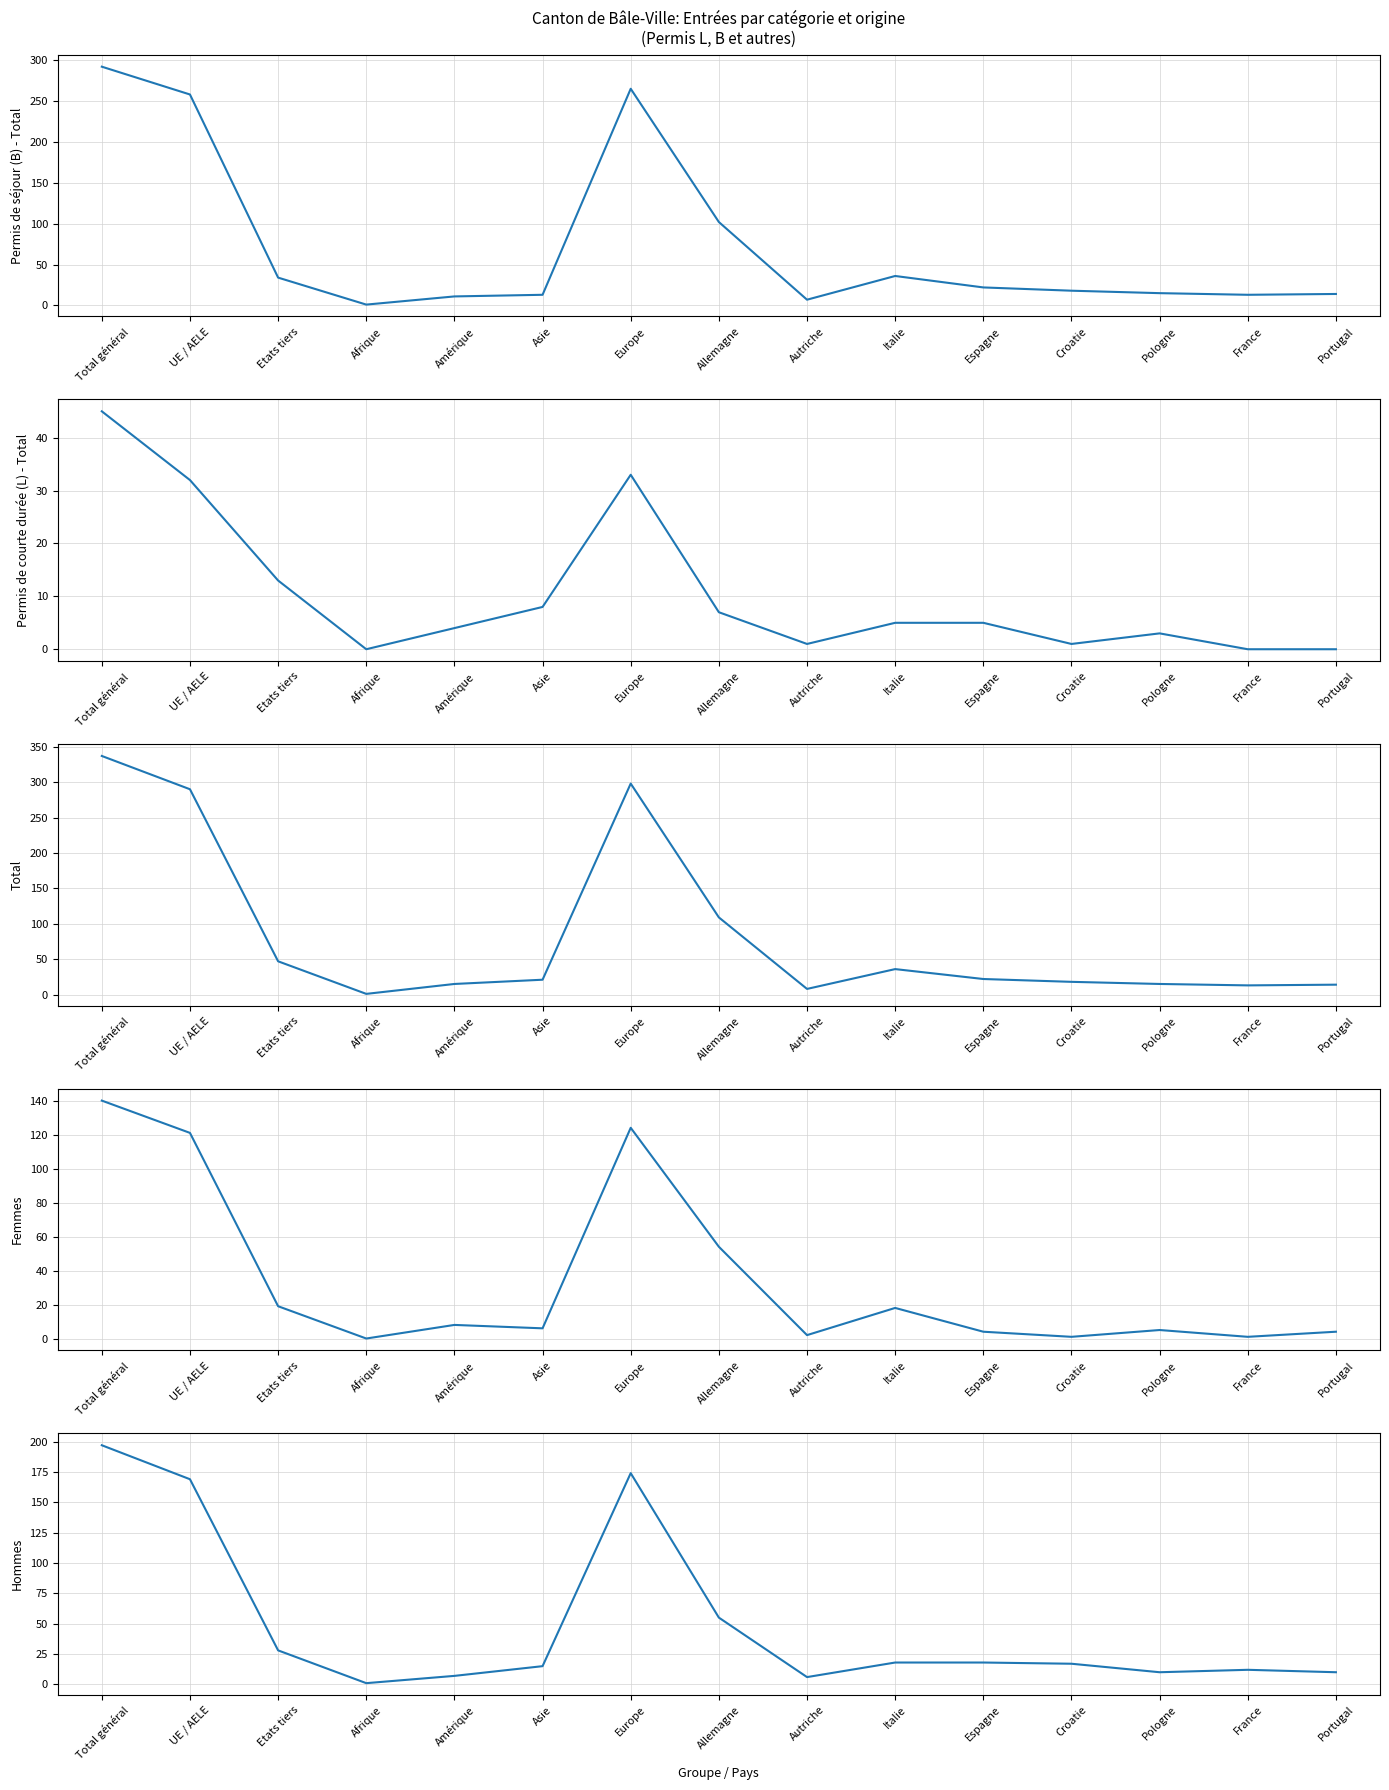

Rank the series at Etats tiers from highest to lowest value.

Total, Permis de séjour (B) - Total, Hommes, Femmes, Permis de courte durée (L) - Total